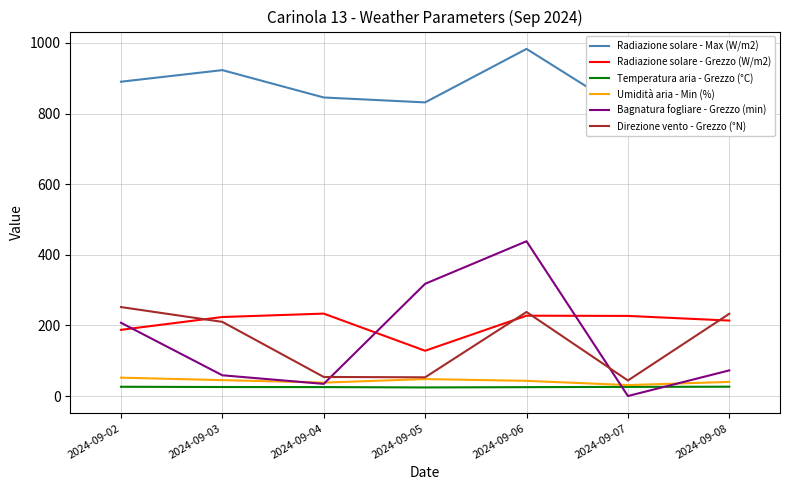

How many lines are shown in the chart?

6